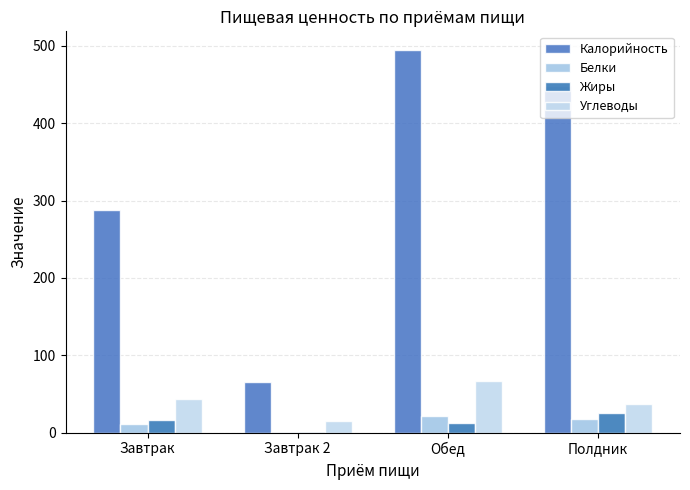

How many groups of bars are there?

4